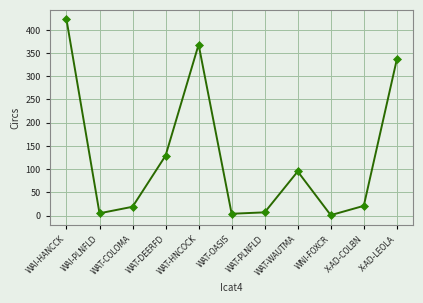

What is the label of the 8th point from the left?

WAT-WAUTMA